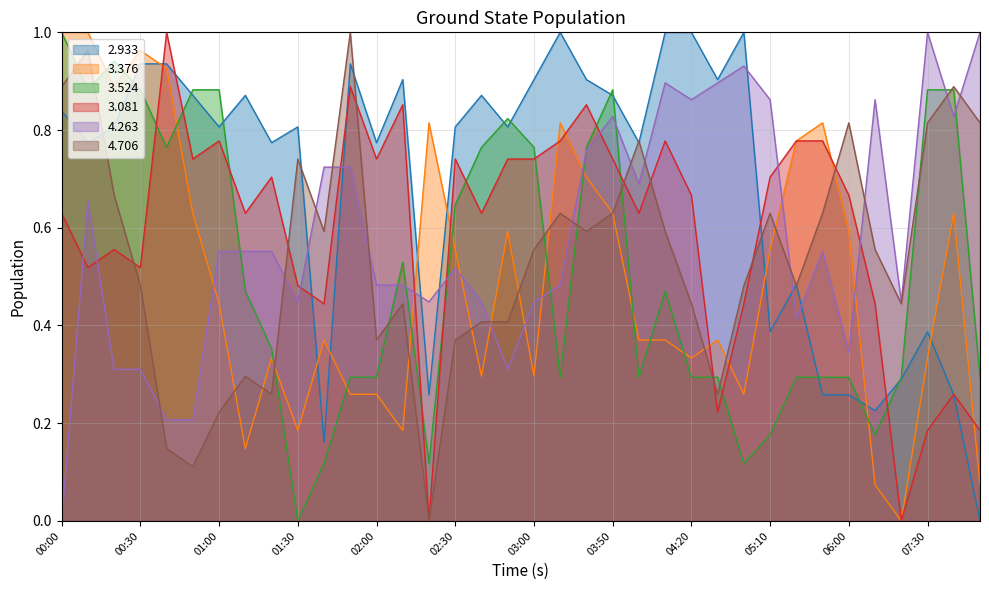

The   4.706 series shows 0.9 at 03:00. True or false?

False